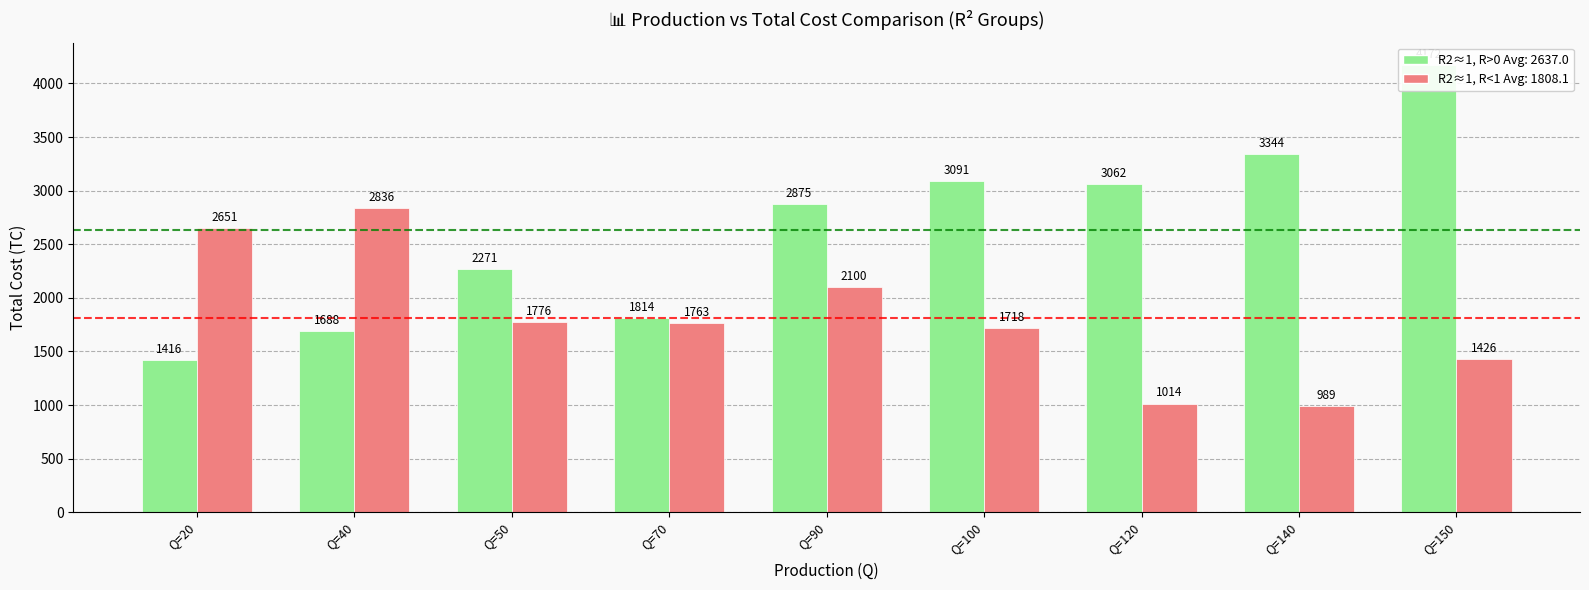

What is the difference between the maximum and minimum values in the R2≈1, R>0 series?

2756